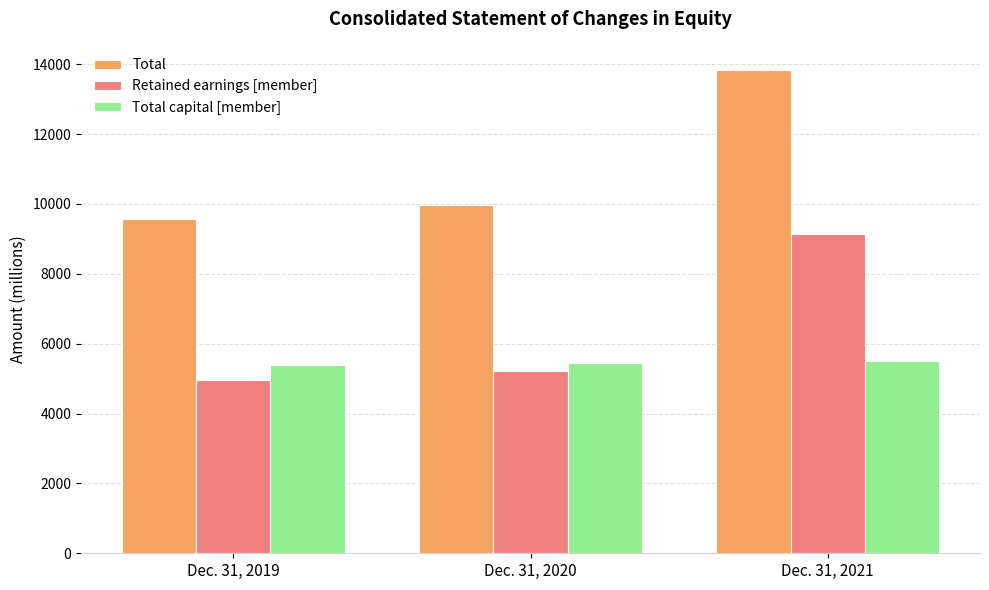

How many categories are shown in the chart?

3